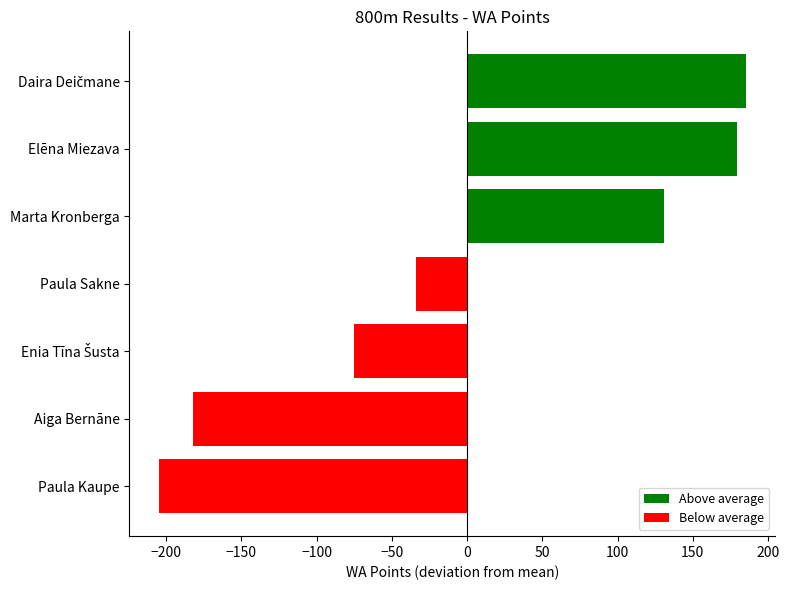

What is the change in value from Paula Sakne to Aiga Bernāne?

-148.0